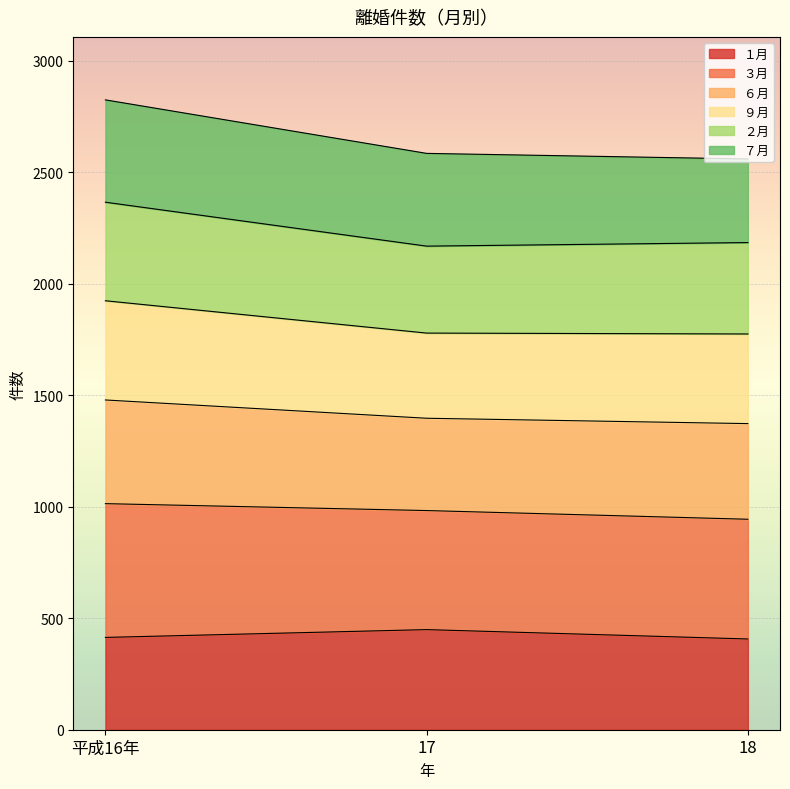

What is the total value across all series at 17?

2585